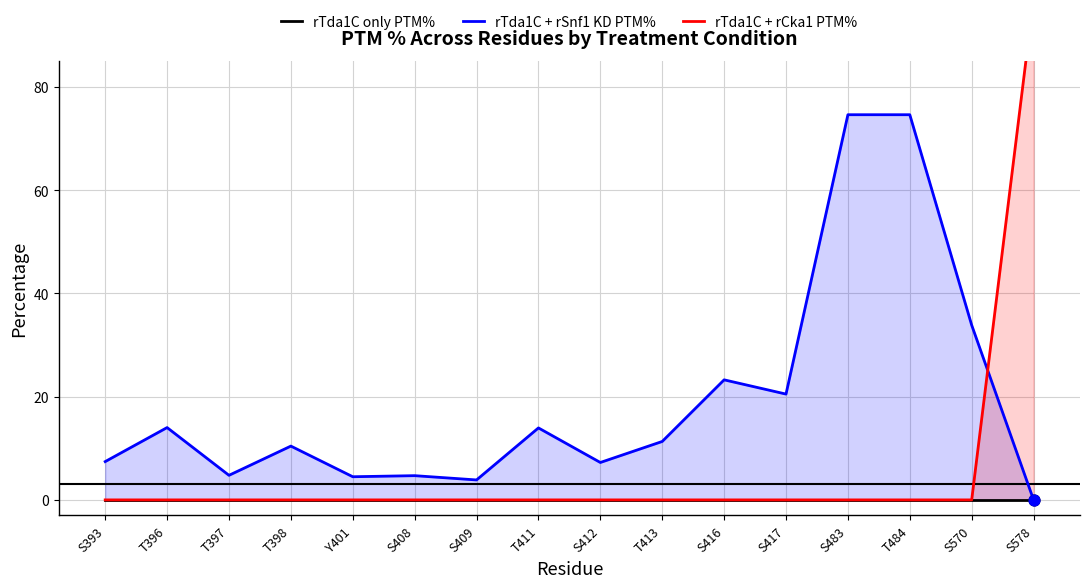

Which series reaches the minimum Y coordinate?

rTda1C only PTM%